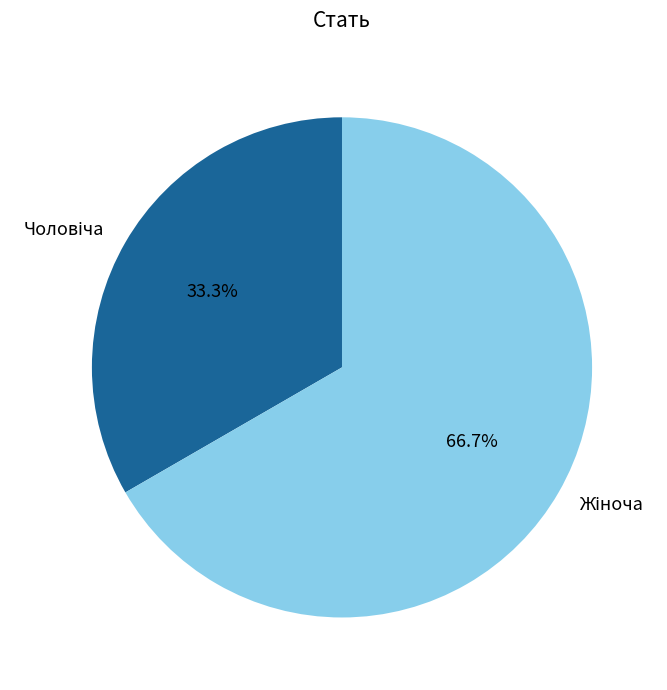

Count the number of slices in the pie.

2